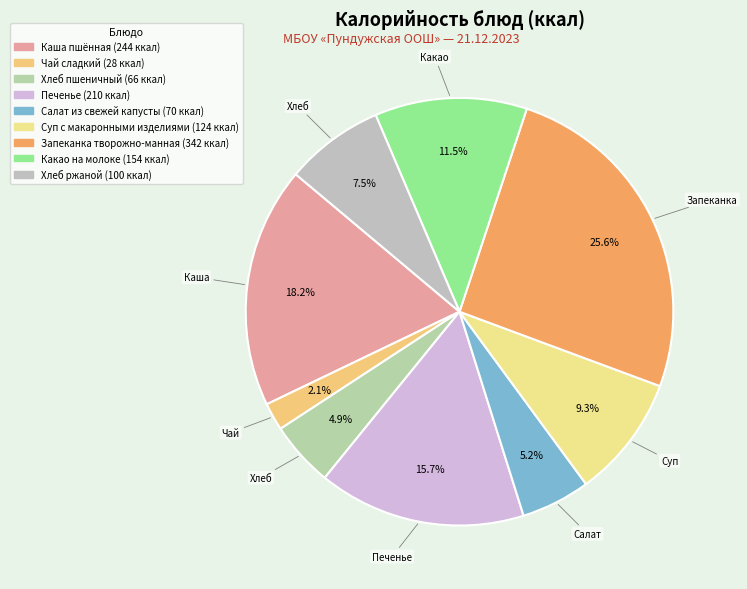

To the nearest percent, what is the combined percentage of Хлеб пшеничный and Салат из свежей капусты?

10%